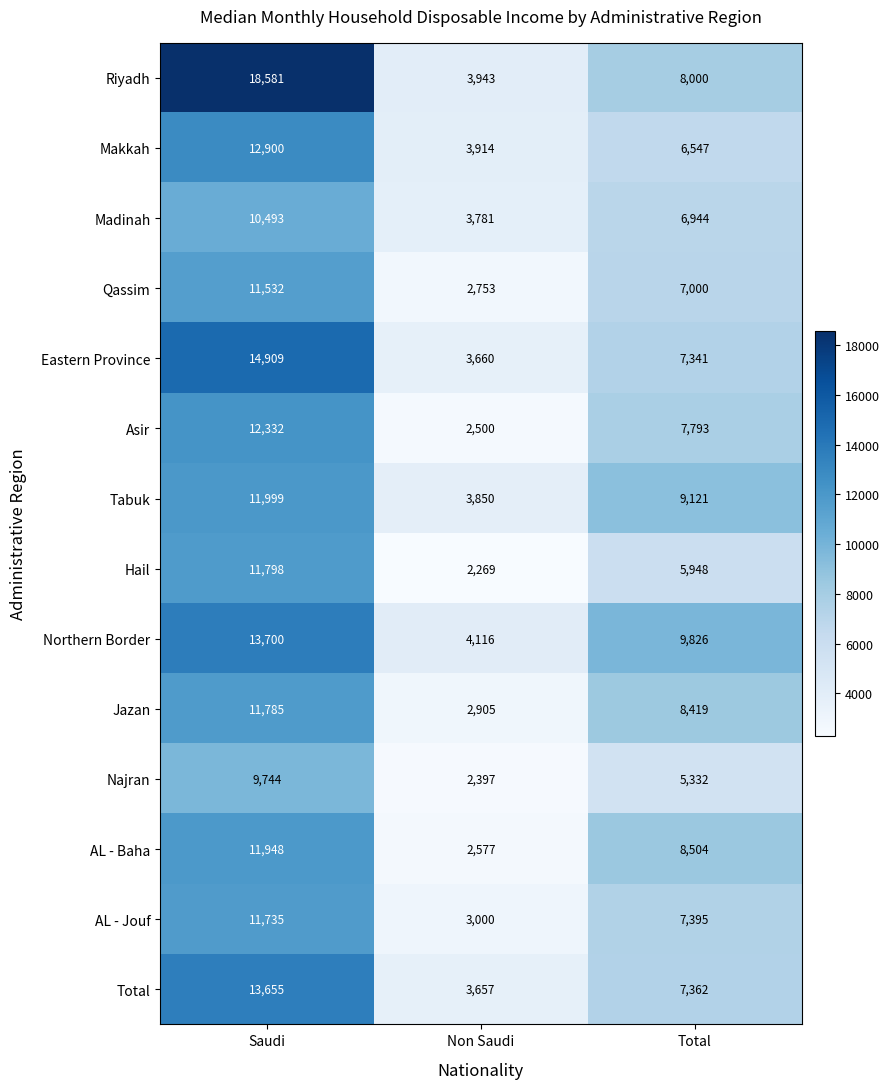

Read the Riyadh value at Saudi.

18581